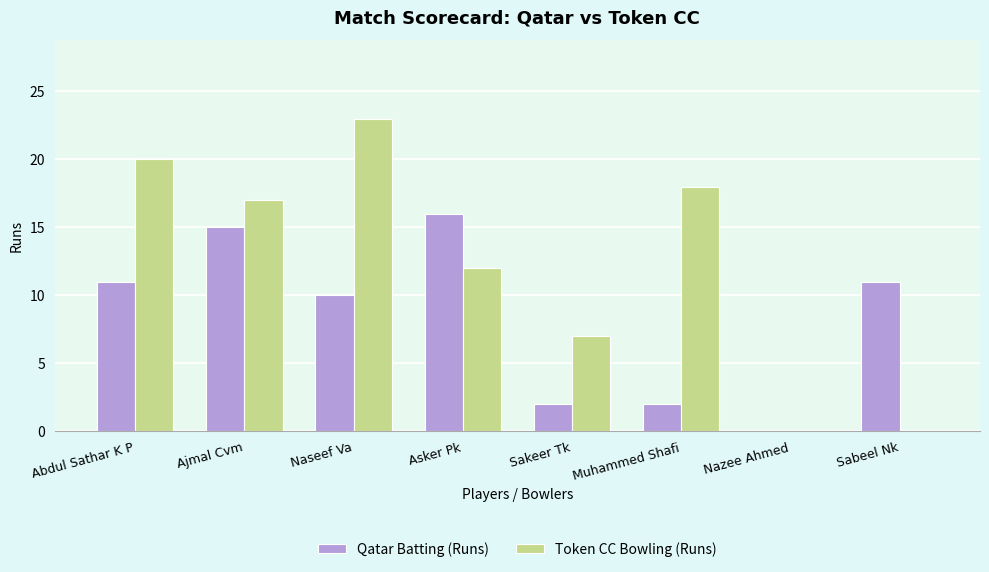

Where is Token CC Bowling (Runs) nearest to the value 11?

Asker Pk